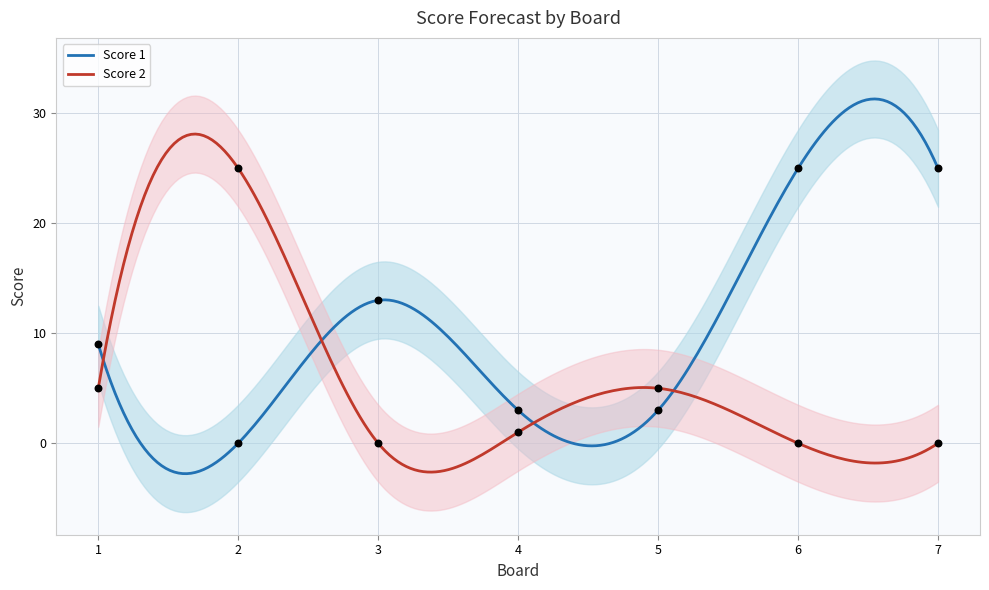

At how many categories does at least one series exceed 21?

3